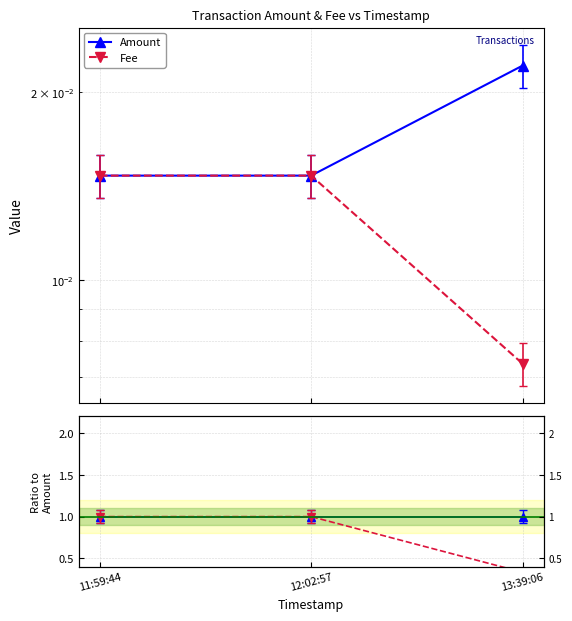

Which series has the widest spread of values?

Fee/Amount